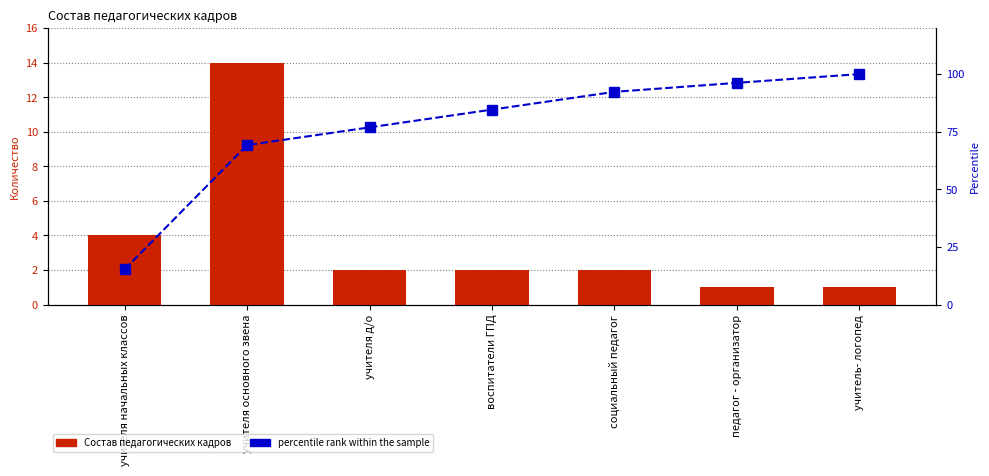

Which series changed the most between учителя д/о and социальный педагог?

percentile rank within the sample